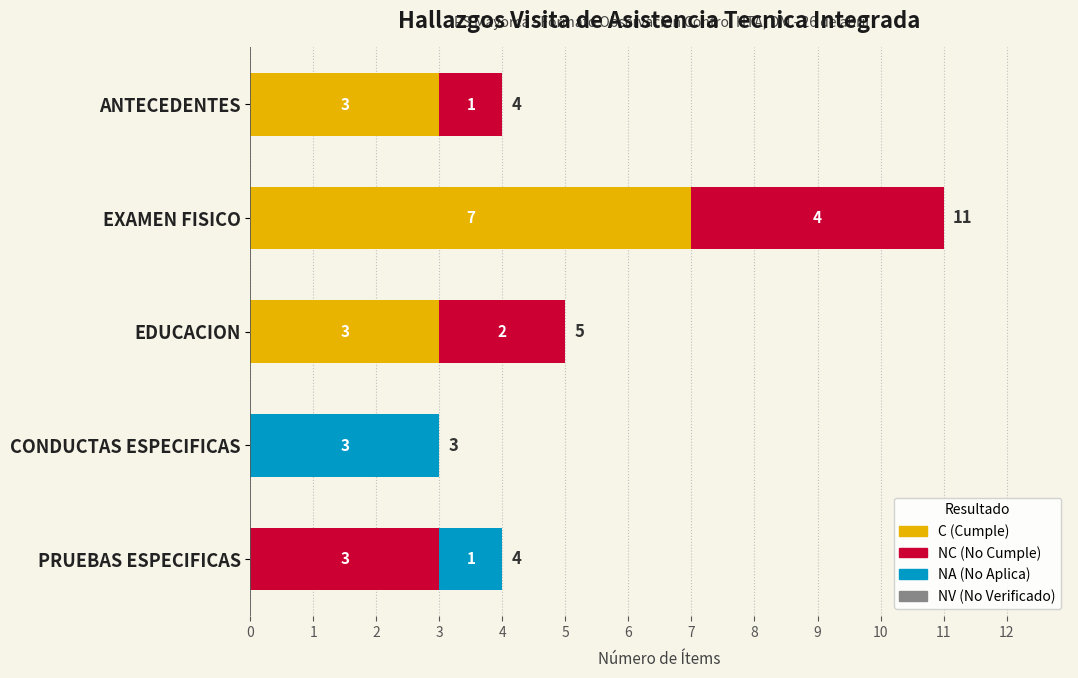

Is it true that C (Cumple) equals 0 at PRUEBAS ESPECIFICAS?

True